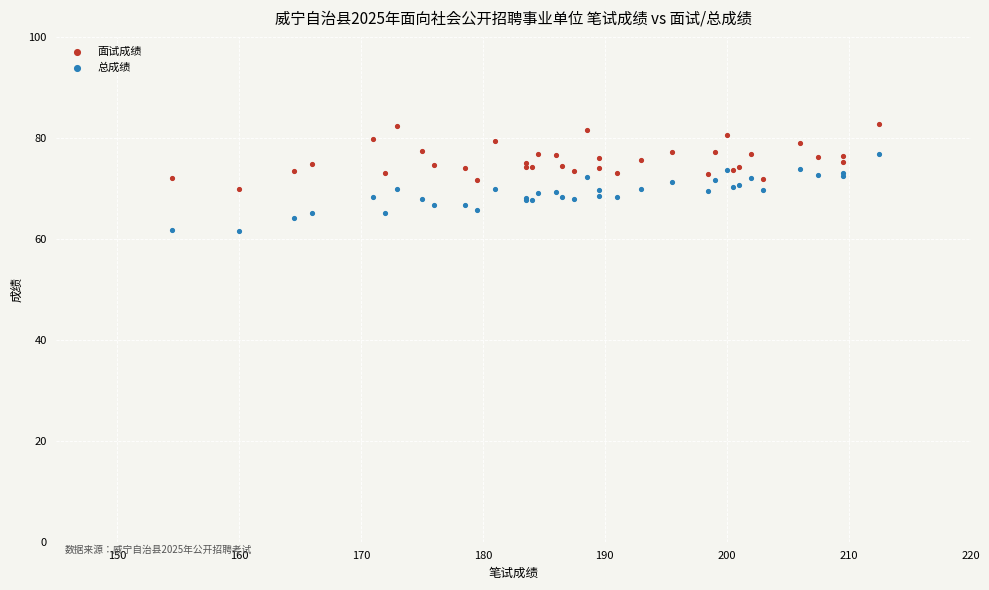

What is the X range (max minus min) for the scatter plot?

58.0